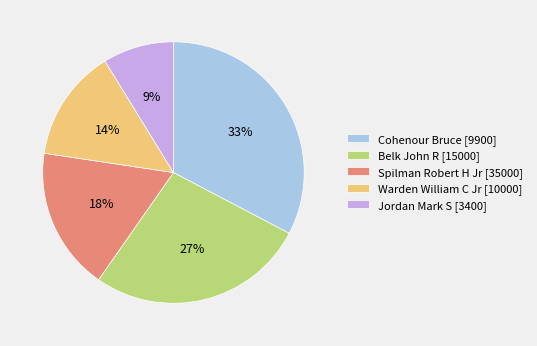

Which slice is the smallest?

Jordan Mark S [3400]